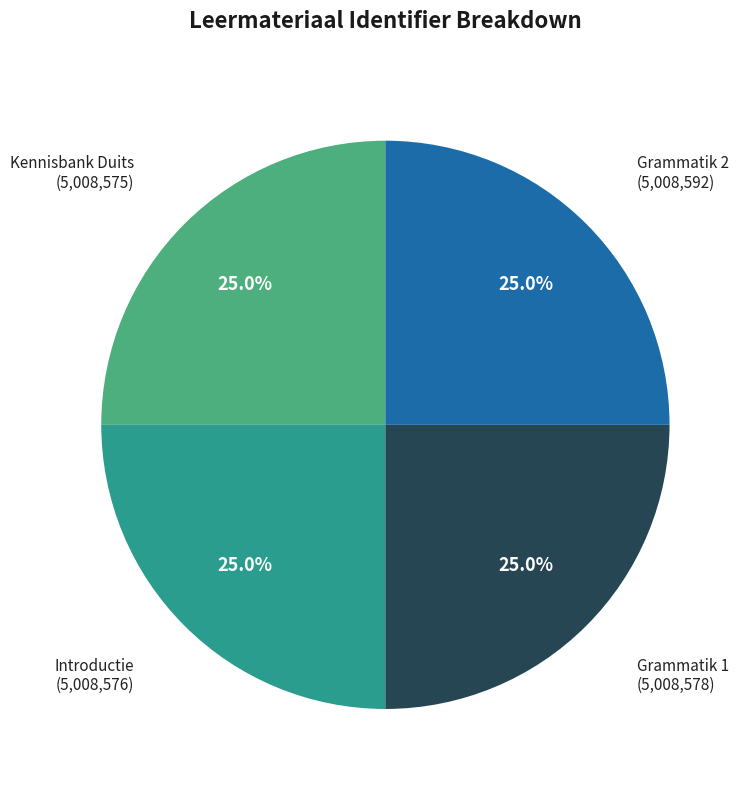

Is there any slice that represents more than half of the pie?

No